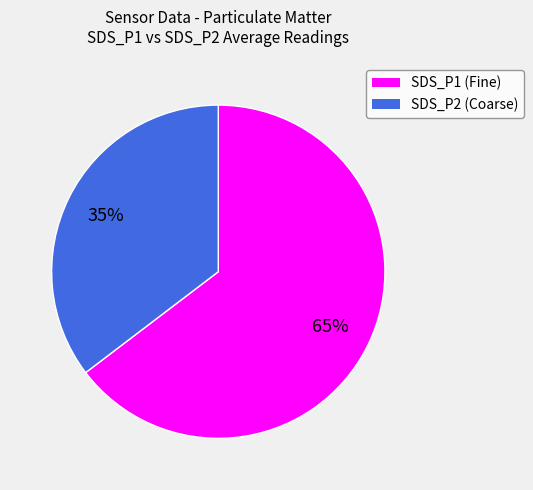

The SDS_P2 slice represents 47% of the pie. True or false?

False